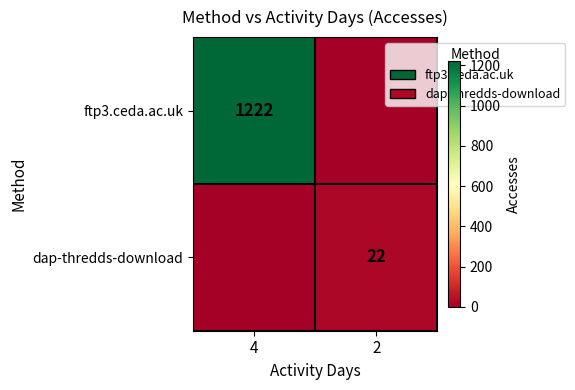

Is it true that ftp3.ceda.ac.uk equals 1222 at 4?

True